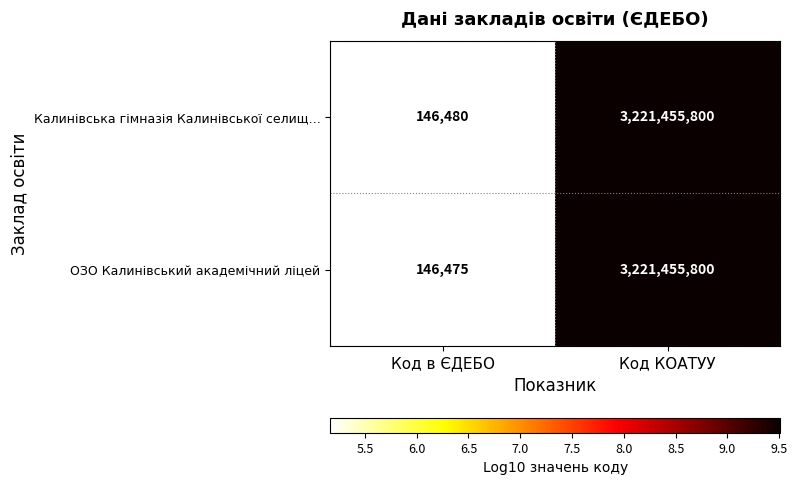

Where is ОЗО Калинівський академічний ліцей nearest to the value 1610801137?

Код в ЄДЕБО